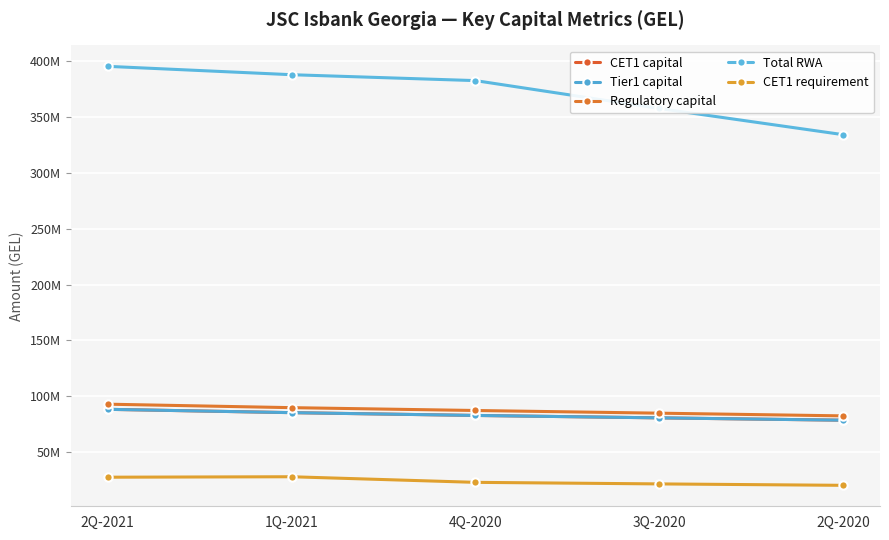

Which category has the highest value across all series?

2Q-2021